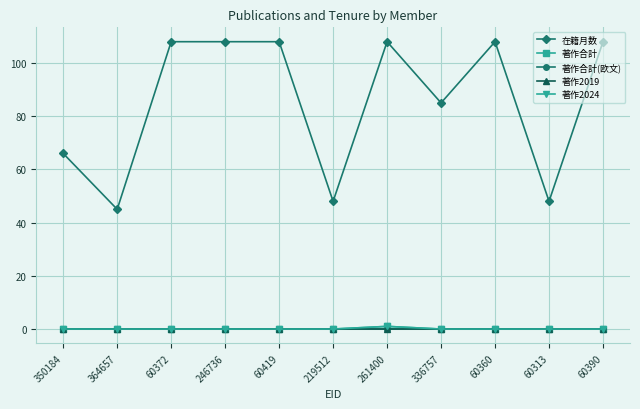

What is the difference between the 在籍月数 values at 219512 and 350184?

18